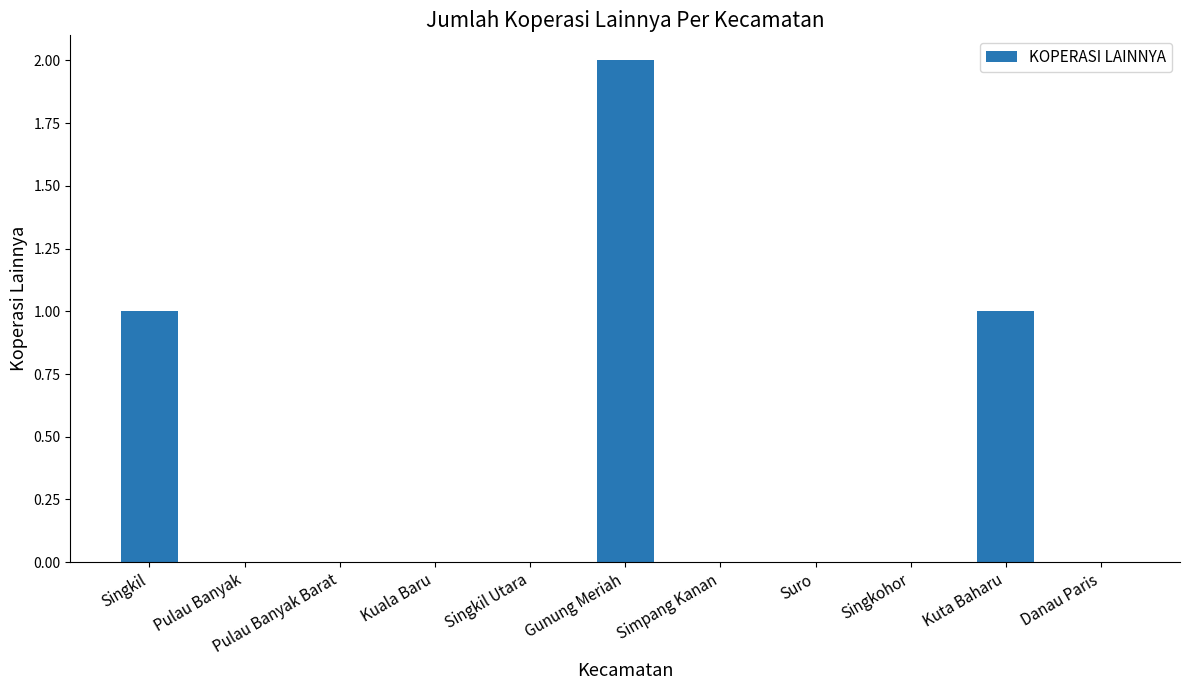

Between Singkil Utara and Kuta Baharu, which is larger?

Kuta Baharu